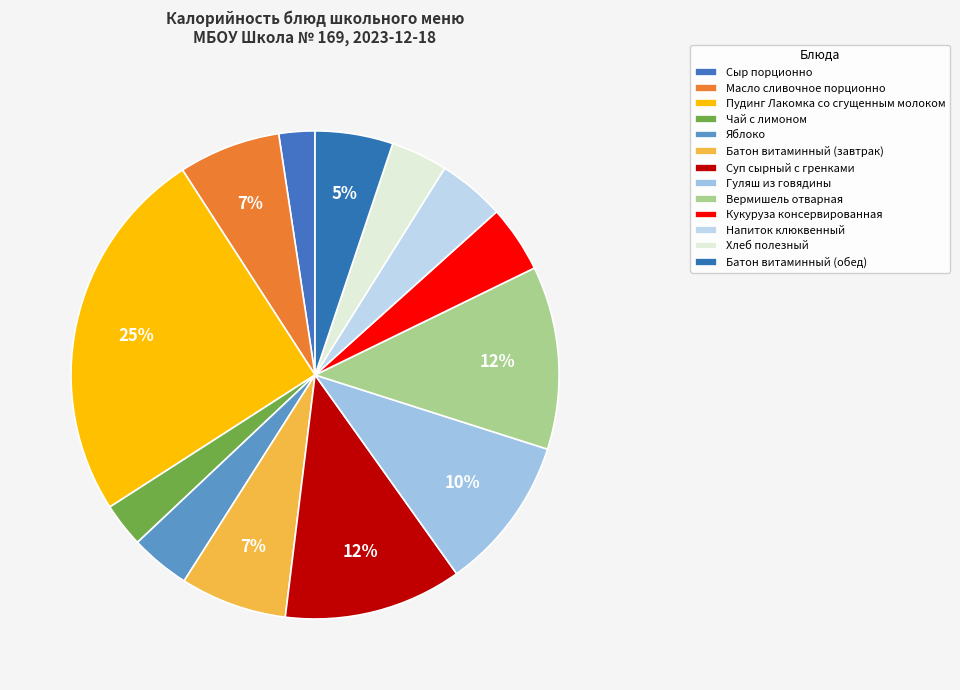

What percentage is NOT represented by Гуляш из говядины?

89.8%